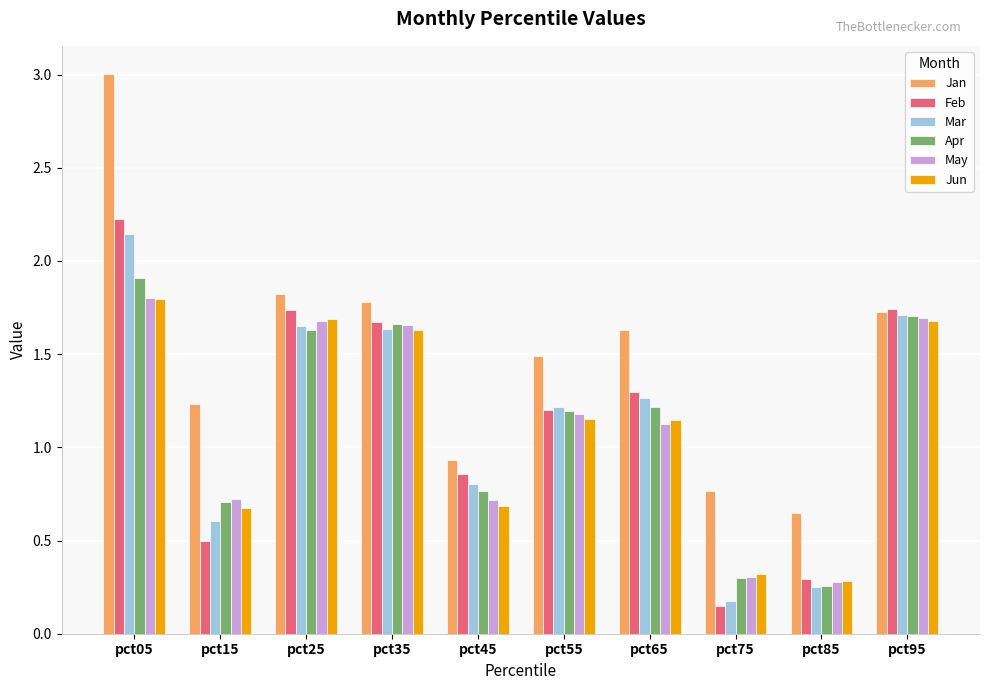

The May series shows 0.5 at pct75. True or false?

False